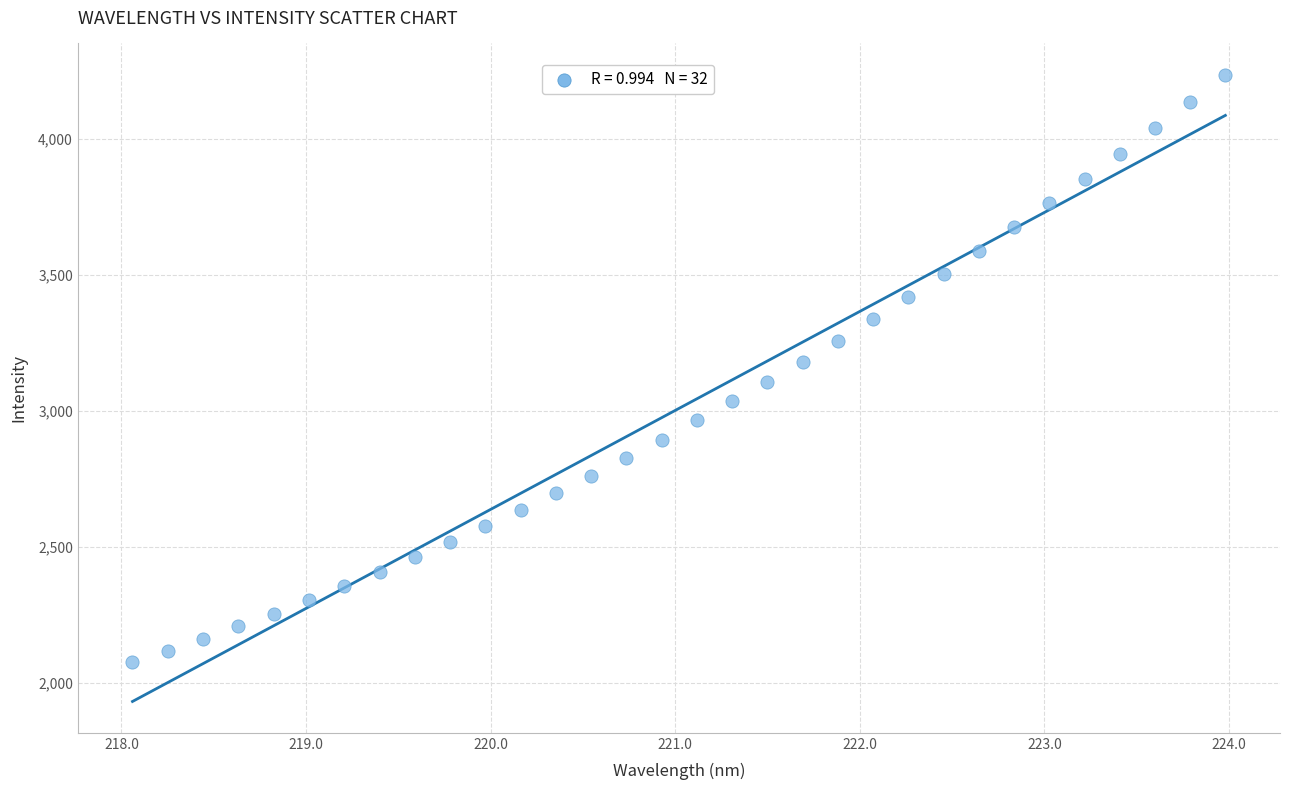

What is the range of Y values (max minus min)?

2162.7